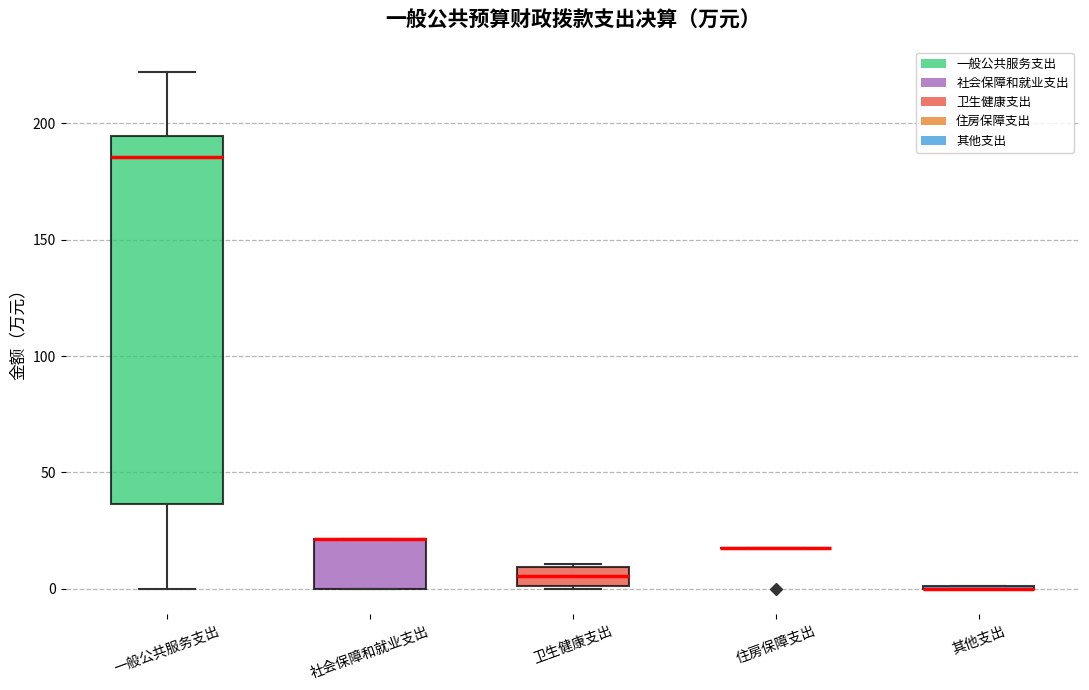

Reading left to right, read every box against the y-axis: the position of its median line, the range the box covers, and the ends of its whiskers. The values are not printed on the chart, so give them approximately, as read against the axis.

一般公共服务支出: median 185, box 35 to 195, whiskers 0 to 220
社会保障和就业支出: median 20 (drawn on the box's upper edge), box 0 to 20, whiskers 0 to 20
卫生健康支出: median 5, box 0 to 10, whiskers 0 to 10
住房保障支出: box collapsed to a line at 20, whiskers 20 to 20
其他支出: box collapsed to a line at 0, whiskers 0 to 0